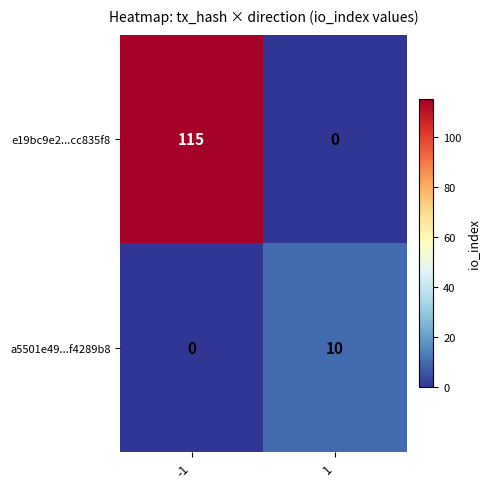

Rank the series by their average value, from highest to lowest.

e19bc9e2...cc835f8, a5501e49...f4289b8